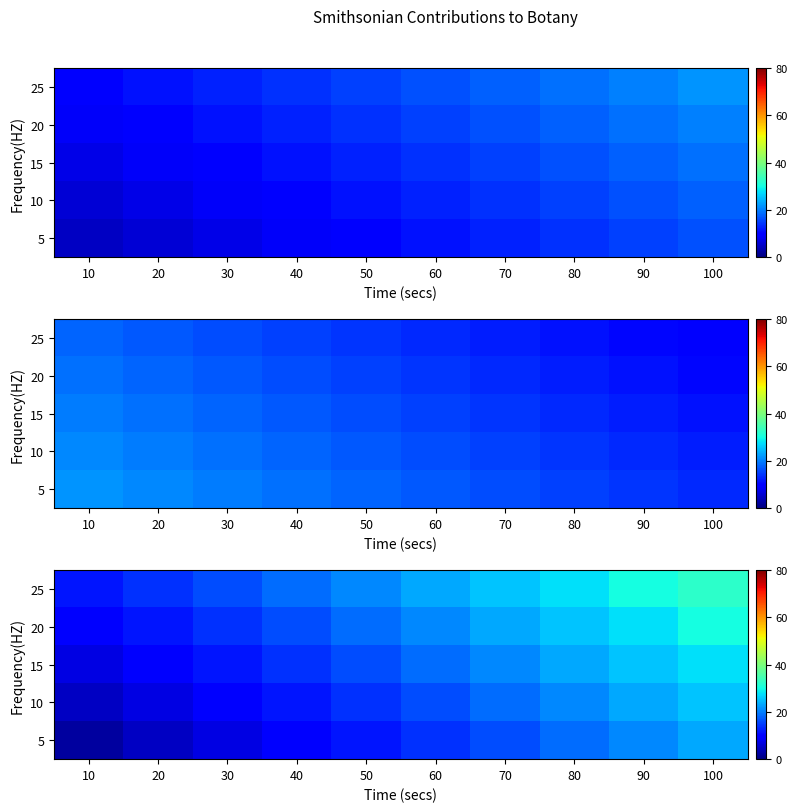

What is the spread (max minus min) of values at 40?

9.2